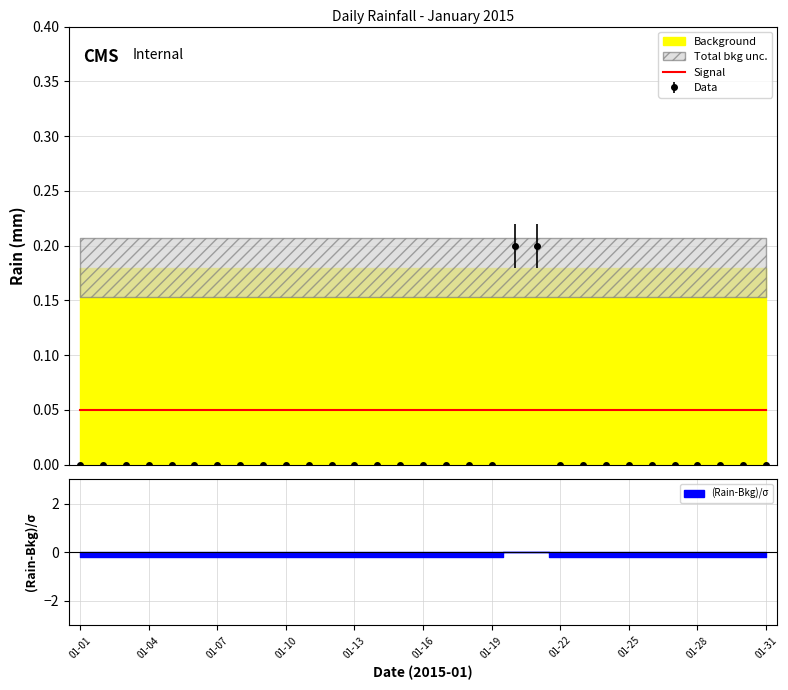

True or false: there are more than 2 points higher than both neighbors.

False